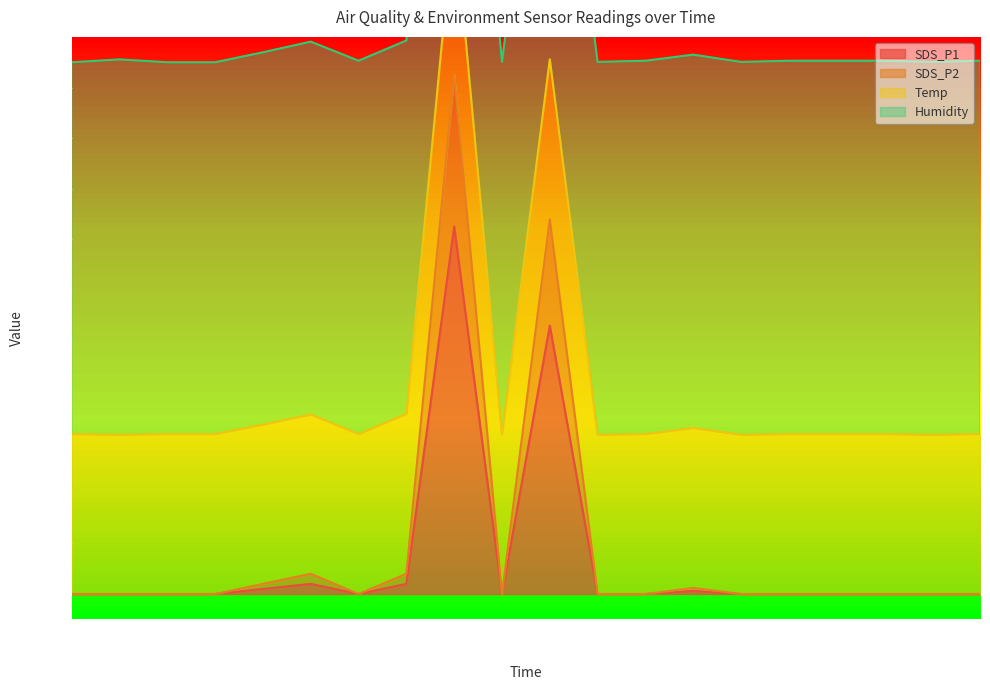

True or false: SDS_P1 has a value of 0.0 at 00:00.

True